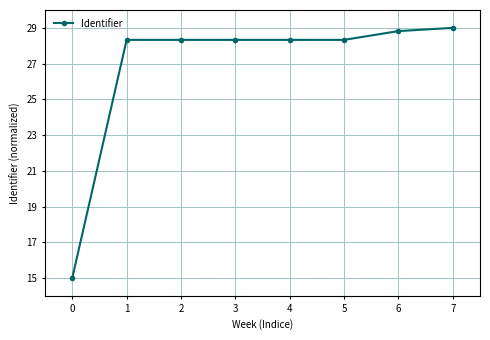

What is the maximum value shown in the chart?

29.0